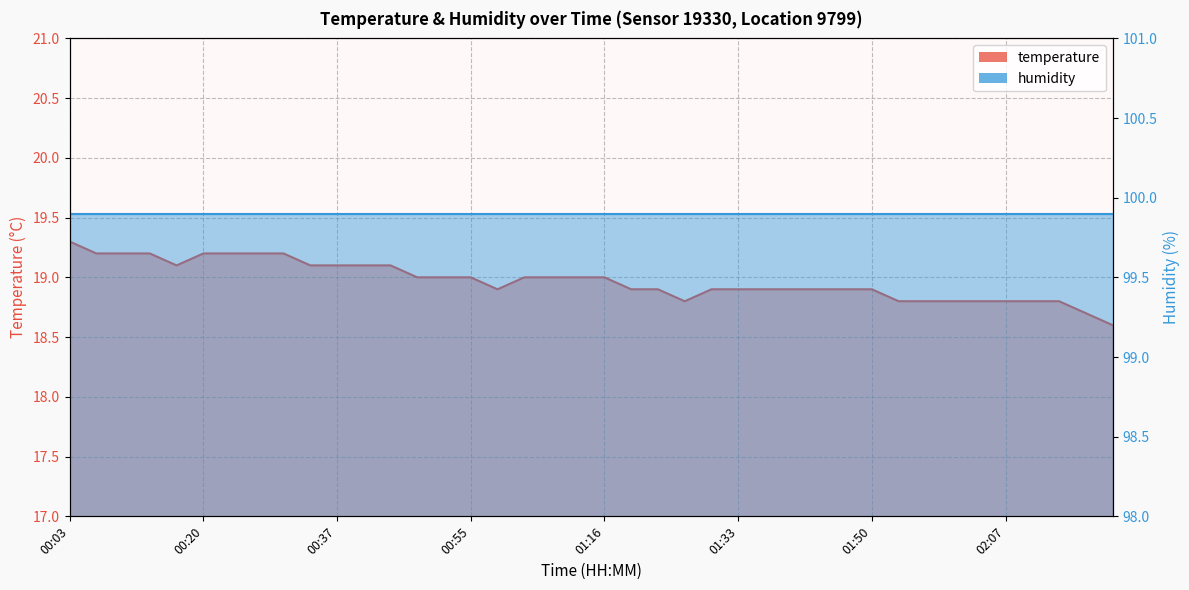

Is it true that the value at 00:31 is 19.2?

True